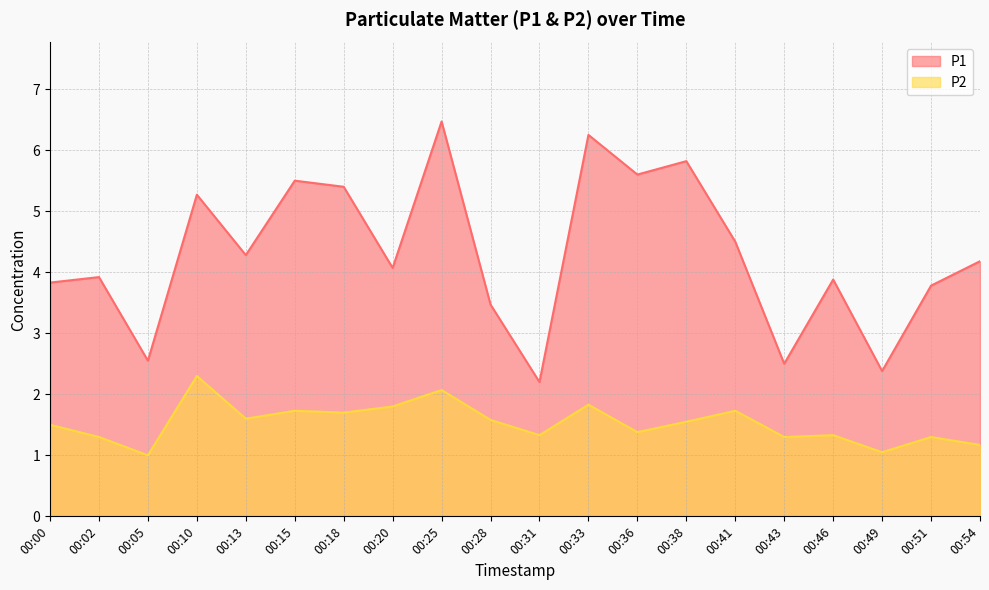

True or false: P2 and P1 cross at least once.

False